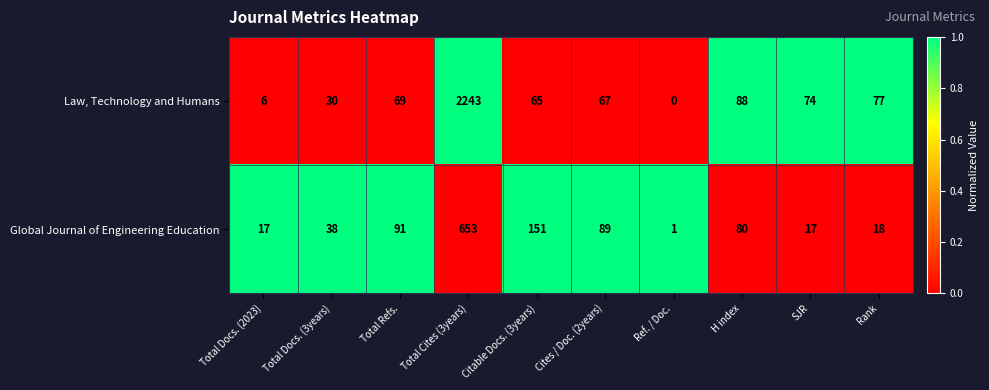

Count the number of data series in this chart.

2